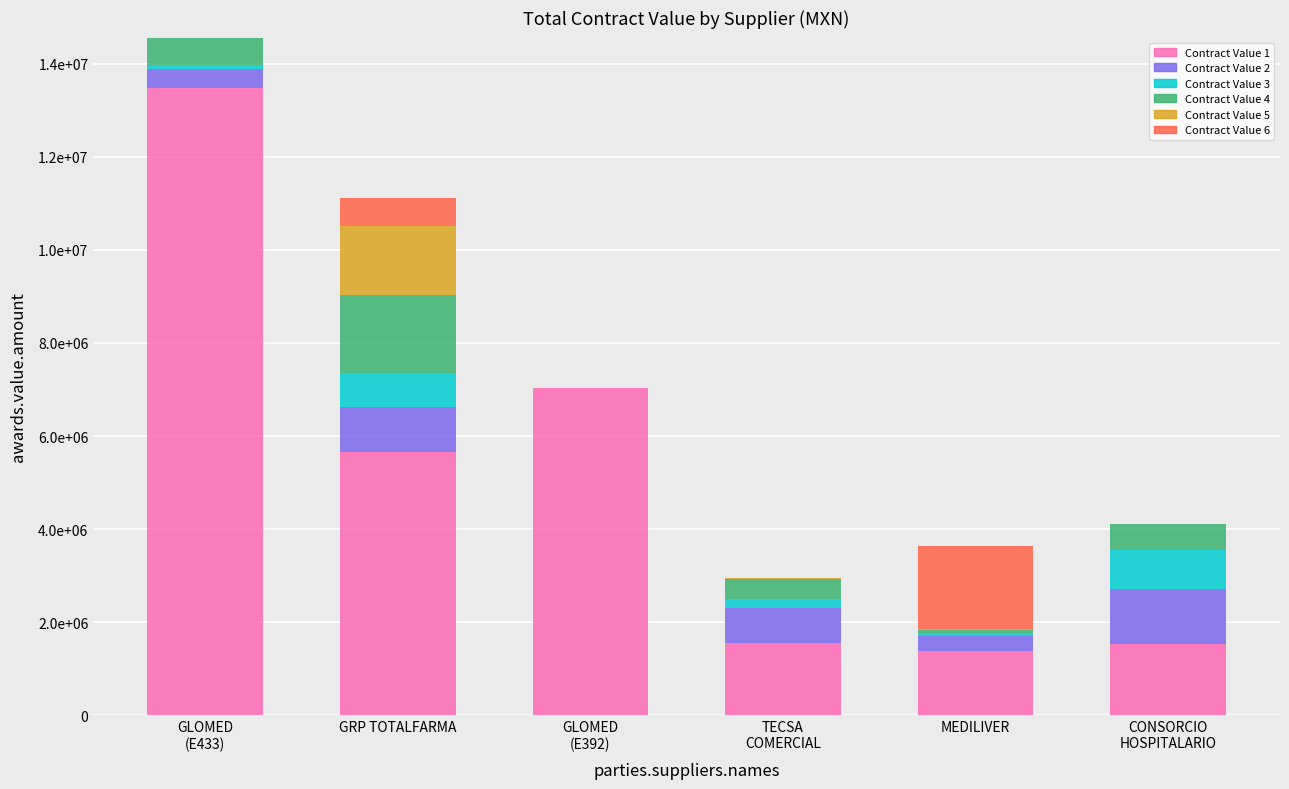

Which series changed the most between GLOMED
(E433) and MEDILIVER?

Contract Value 1